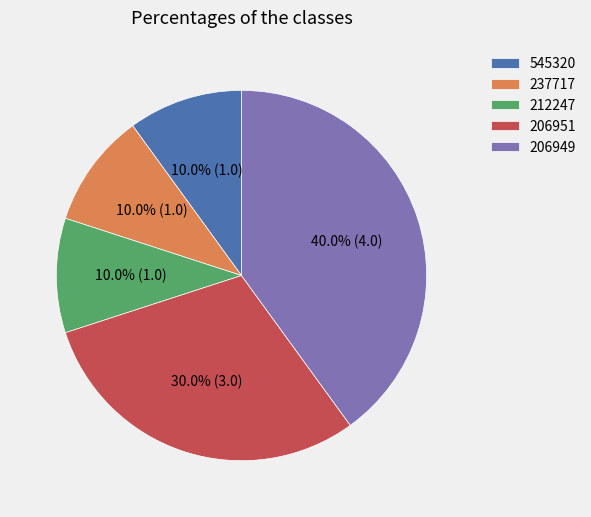

To the nearest percent, what is the average slice percentage?

20%